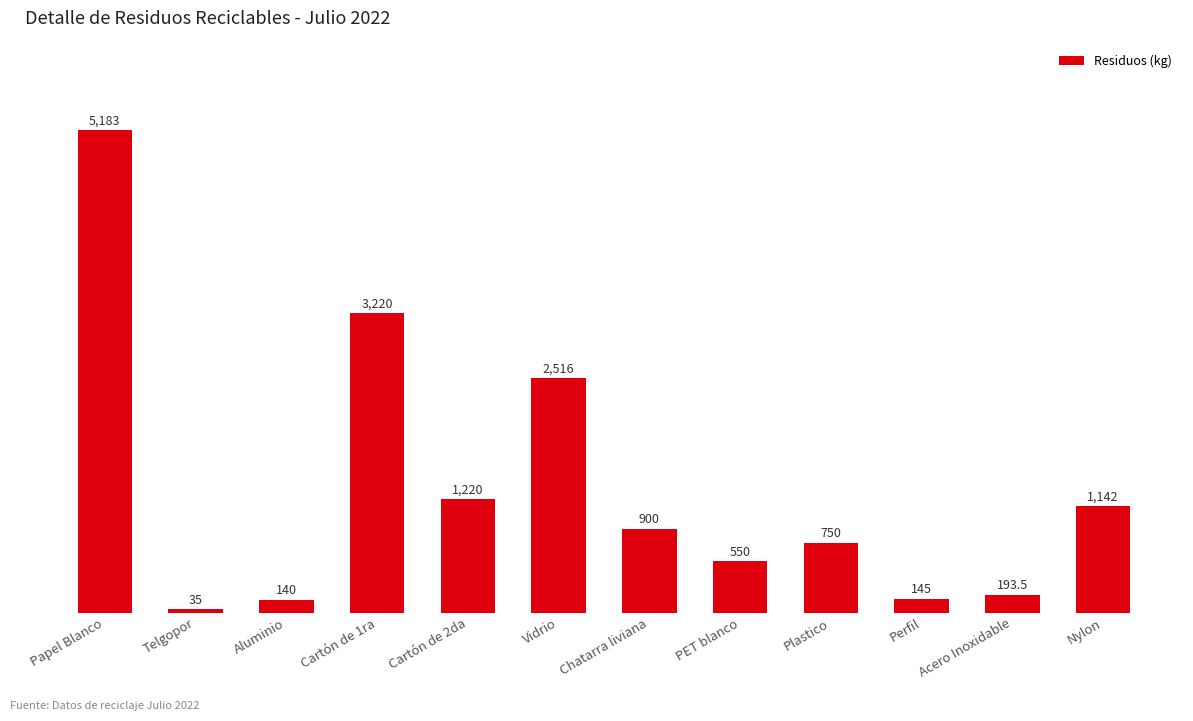

What is the greatest value displayed?

5183.0